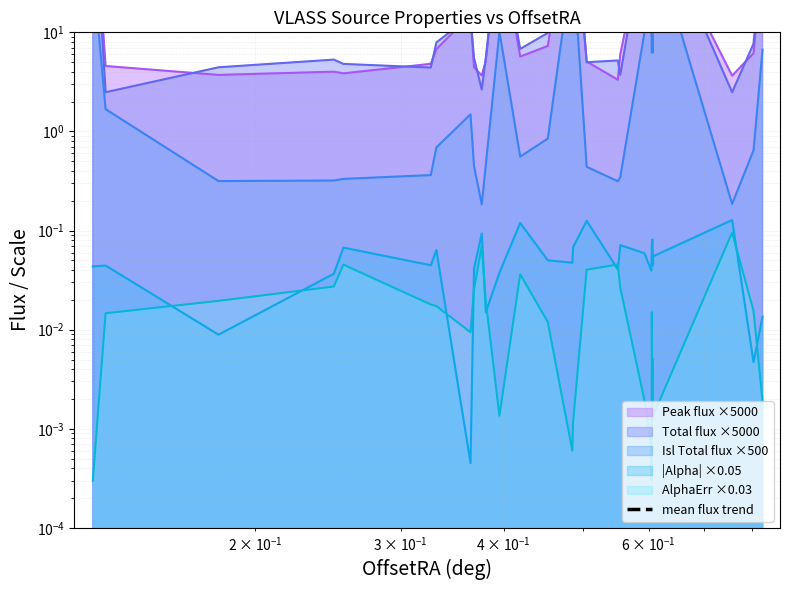

Does the chart display data point markers on the line(s)?

No